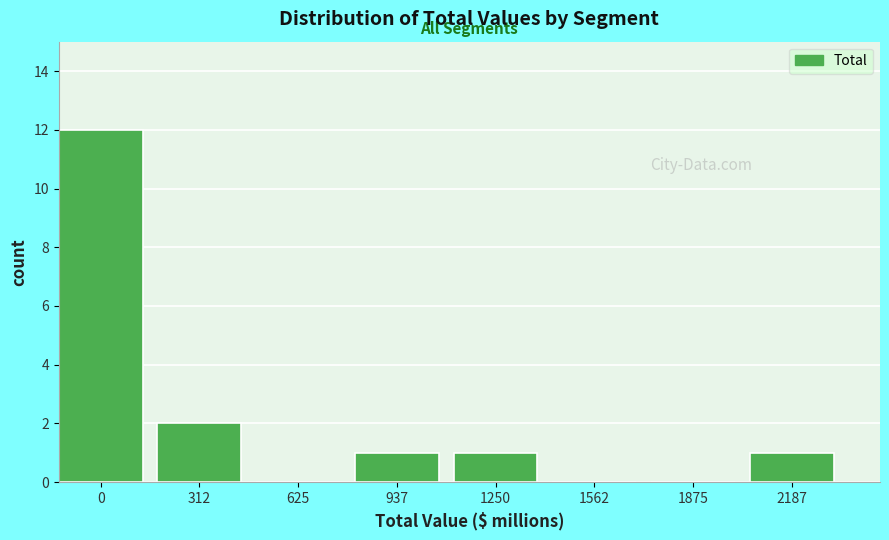

Reading left to right, what are all the values shown in this chart?

0=12	312=2	625=0	937=1	1250=1	1562=0	1875=0	2187=1